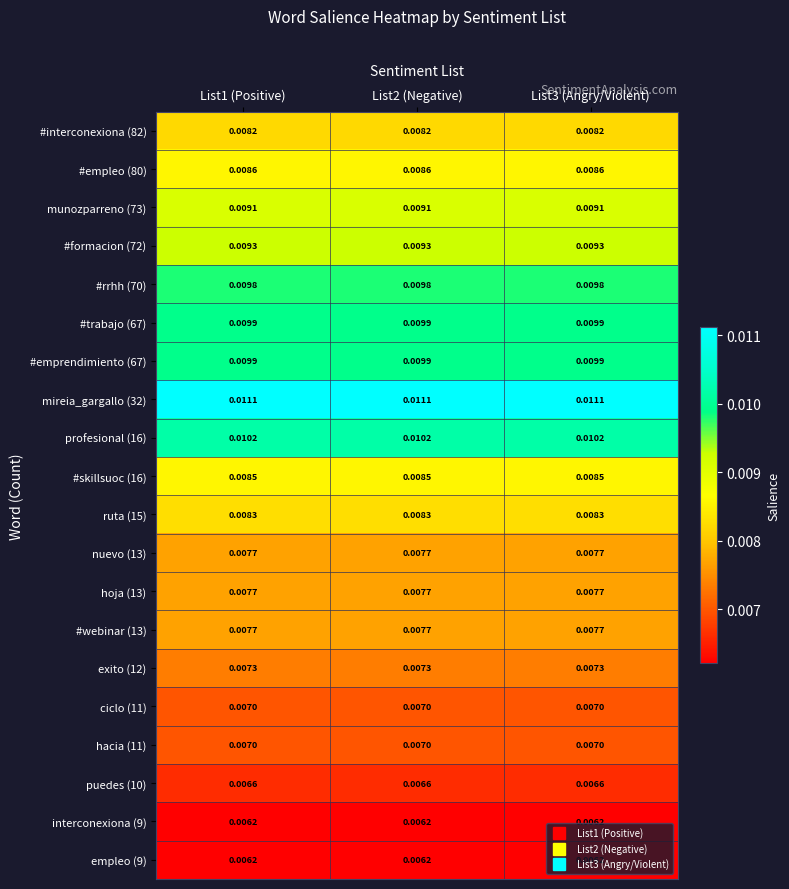

Is the value of puedes (10) at List2 (Negative) greater than the value of #emprendimiento (67) at List1 (Positive)?

No